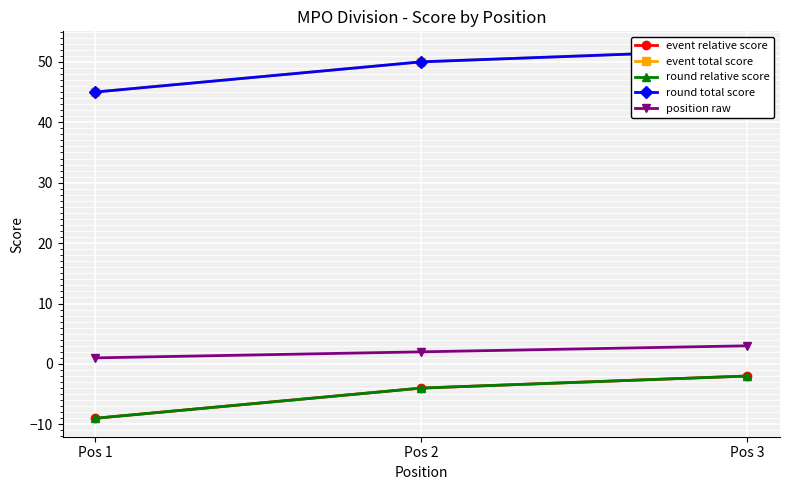

Where does the round total score series first go above 50?

Pos 3